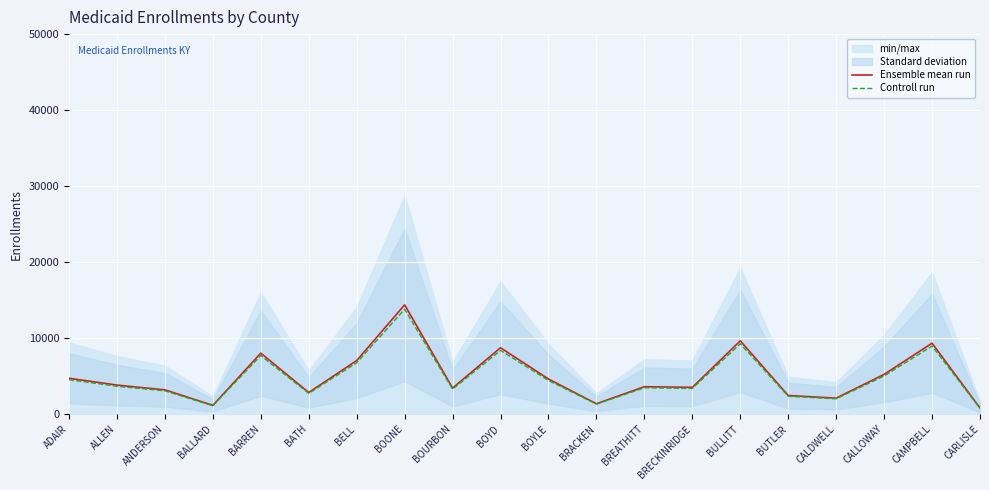

Where is the first local minimum for Controll run?

BALLARD